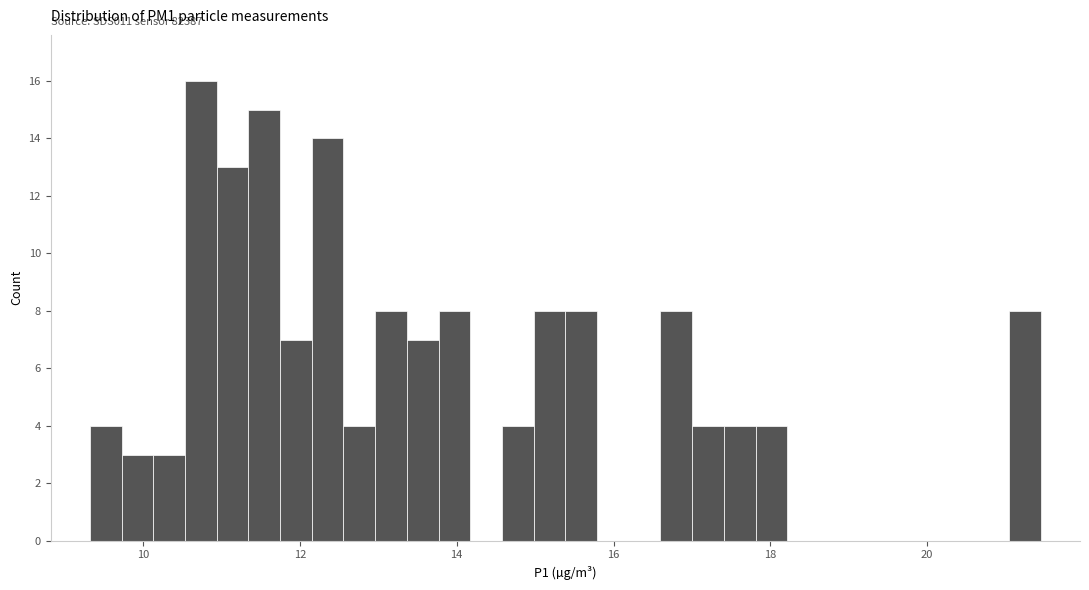

Read against the x-axis, roughly where is the centre of the tallest bar?

10.8